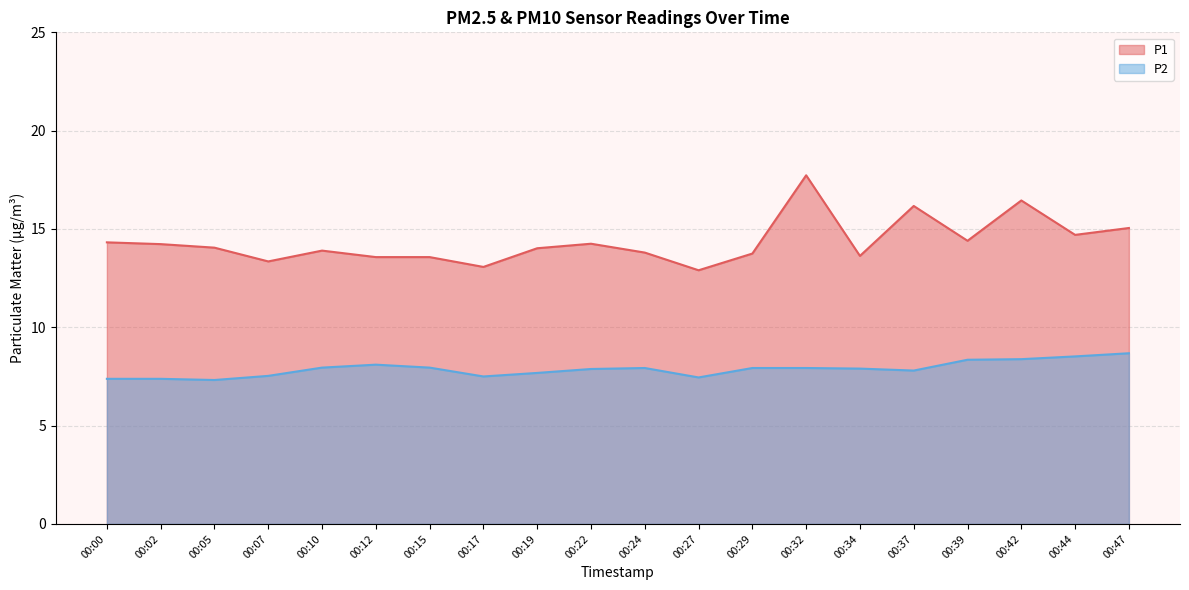

Rank the series by their average value, from lowest to highest.

P2, P1